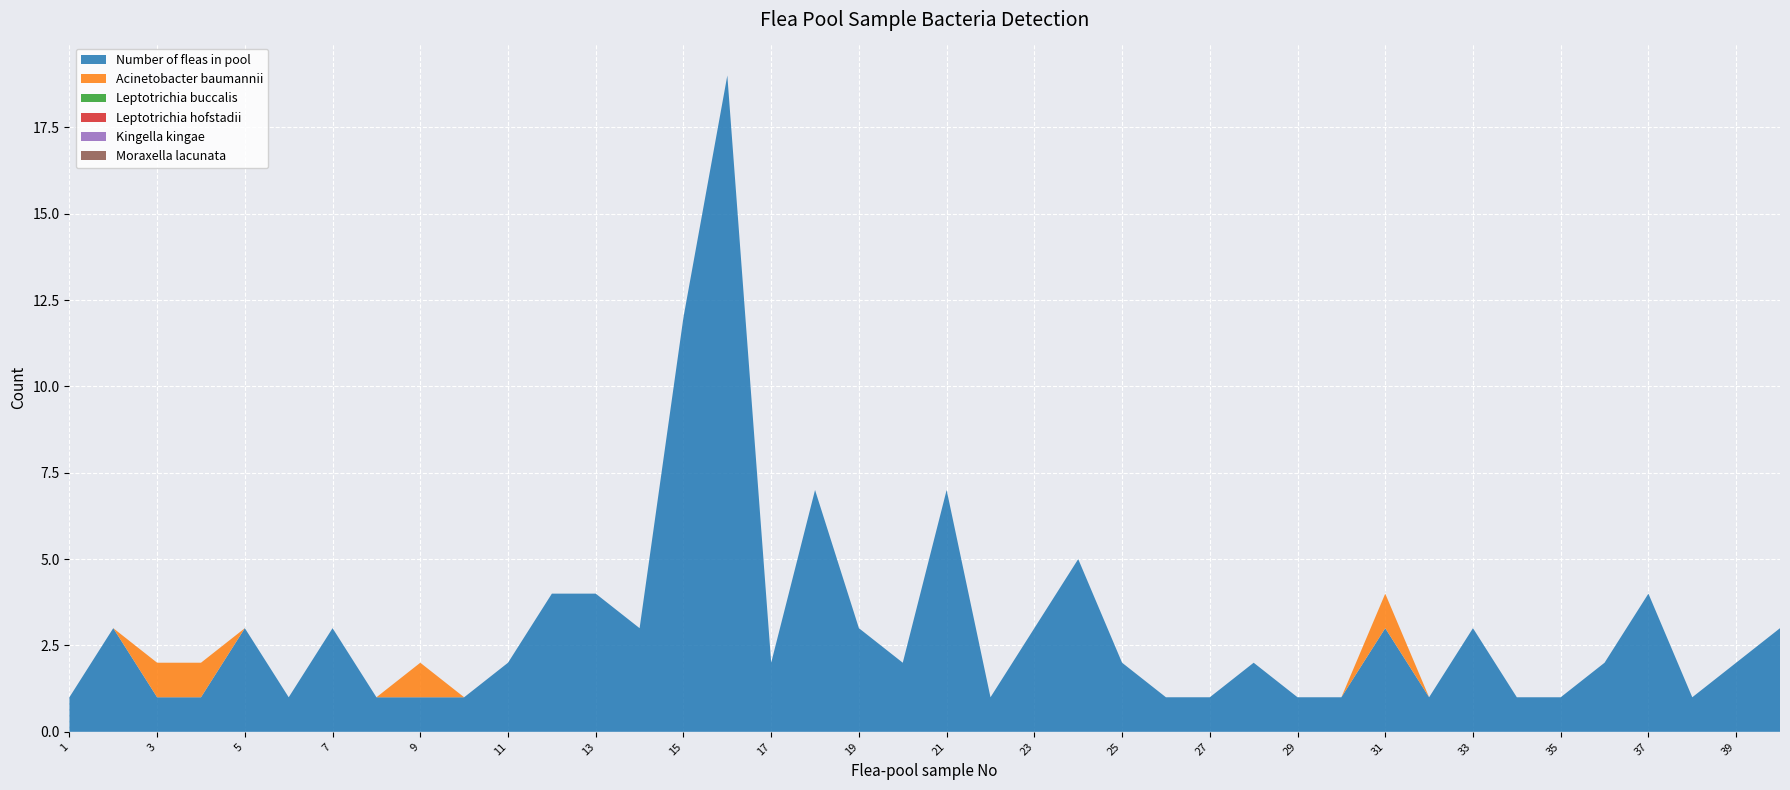

Reading left to right, list all the values displayed in this chart.

Number of fleas in pool: 1=1	2=3	3=1	4=1	5=3	6=1	7=3	8=1	9=1	10=1	11=2	12=4	13=4	14=3	15=12	16=19	17=2	18=7	19=3	20=2	21=7	22=1	23=3	24=5	25=2	26=1	27=1	28=2	29=1	30=1	31=3	32=1	33=3	34=1	35=1	36=2	37=4	38=1	39=2	40=3
Acinetobacter baumannii: 1=0	2=0	3=1	4=1	5=0	6=0	7=0	8=0	9=1	10=0	11=0	12=0	13=0	14=0	15=0	16=0	17=0	18=0	19=0	20=0	21=0	22=0	23=0	24=0	25=0	26=0	27=0	28=0	29=0	30=0	31=1	32=0	33=0	34=0	35=0	36=0	37=0	38=0	39=0	40=0
Leptotrichia buccalis: 1=0	2=0	3=0	4=0	5=0	6=0	7=0	8=0	9=0	10=0	11=0	12=0	13=0	14=0	15=0	16=0	17=0	18=0	19=0	20=0	21=0	22=0	23=0	24=0	25=0	26=0	27=0	28=0	29=0	30=0	31=0	32=0	33=0	34=0	35=0	36=0	37=0	38=0	39=0	40=0
Leptotrichia hofstadii: 1=0	2=0	3=0	4=0	5=0	6=0	7=0	8=0	9=0	10=0	11=0	12=0	13=0	14=0	15=0	16=0	17=0	18=0	19=0	20=0	21=0	22=0	23=0	24=0	25=0	26=0	27=0	28=0	29=0	30=0	31=0	32=0	33=0	34=0	35=0	36=0	37=0	38=0	39=0	40=0
Kingella kingae: 1=0	2=0	3=0	4=0	5=0	6=0	7=0	8=0	9=0	10=0	11=0	12=0	13=0	14=0	15=0	16=0	17=0	18=0	19=0	20=0	21=0	22=0	23=0	24=0	25=0	26=0	27=0	28=0	29=0	30=0	31=0	32=0	33=0	34=0	35=0	36=0	37=0	38=0	39=0	40=0
Moraxella lacunata: 1=0	2=0	3=0	4=0	5=0	6=0	7=0	8=0	9=0	10=0	11=0	12=0	13=0	14=0	15=0	16=0	17=0	18=0	19=0	20=0	21=0	22=0	23=0	24=0	25=0	26=0	27=0	28=0	29=0	30=0	31=0	32=0	33=0	34=0	35=0	36=0	37=0	38=0	39=0	40=0